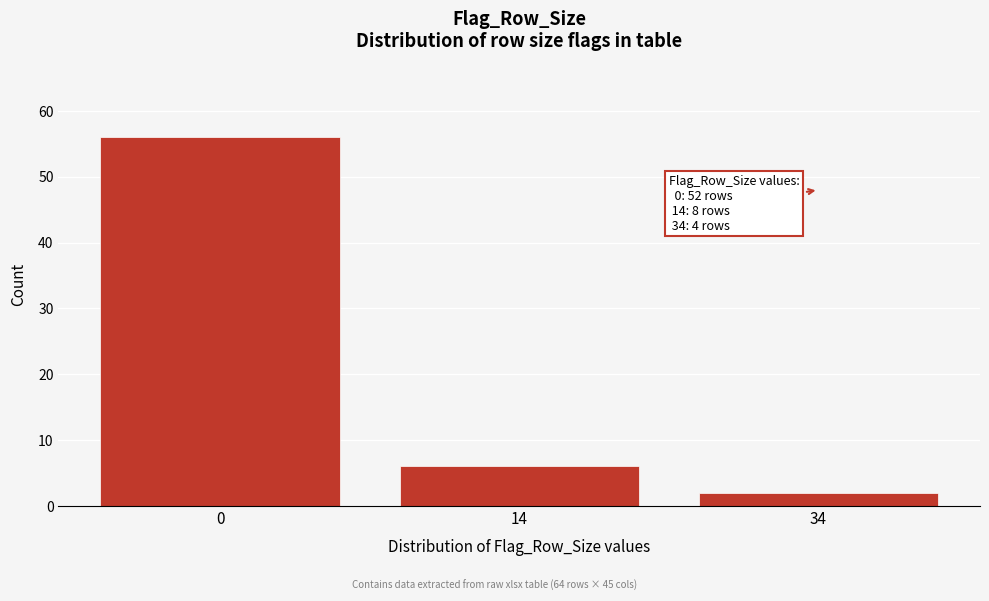

Reading left to right, list all the values displayed in this chart.

56	6	2